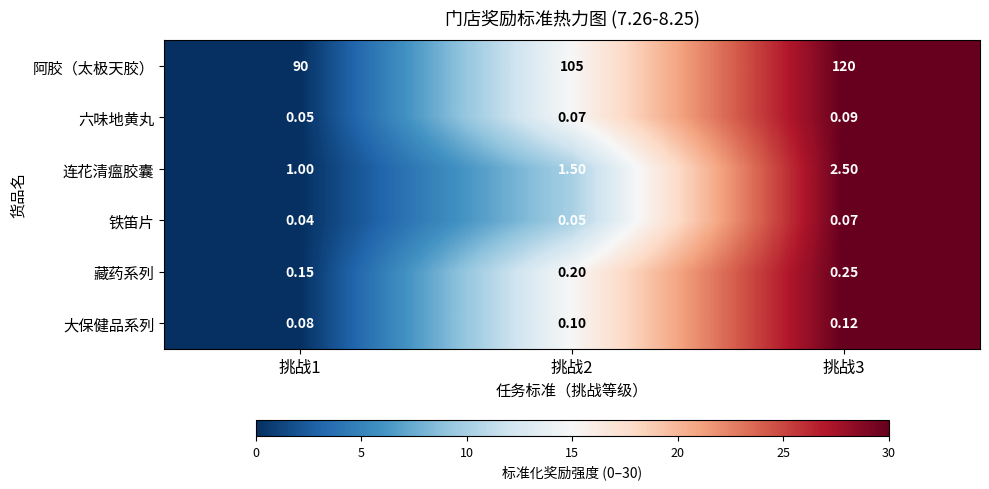

Which series has the widest spread of values?

阿胶（太极天胶）